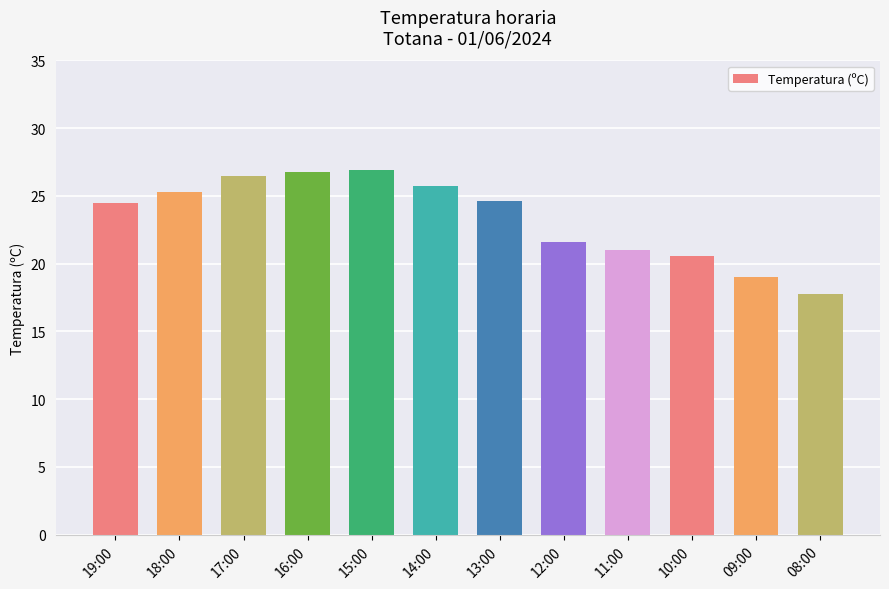

At which category does the chart reach its minimum across all series?

08:00